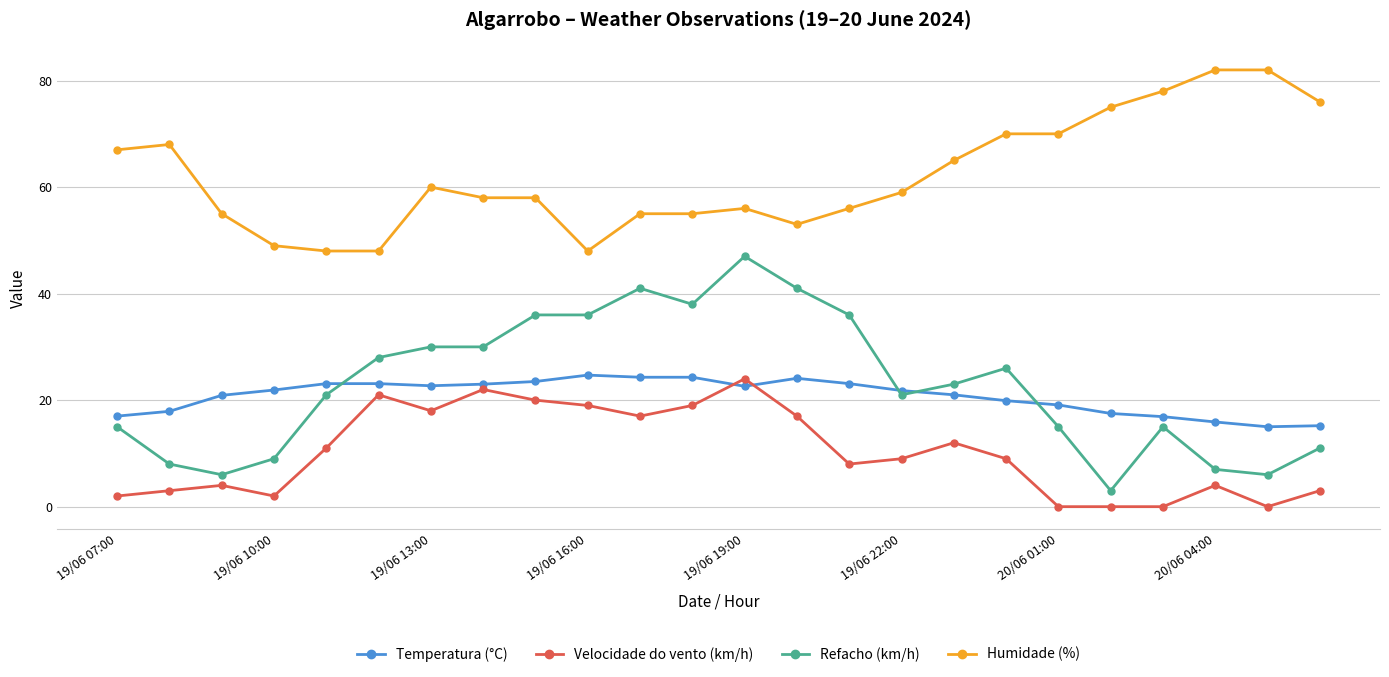

True or false: Temperatura (°C) and Humidade (%) intersect in this chart.

False